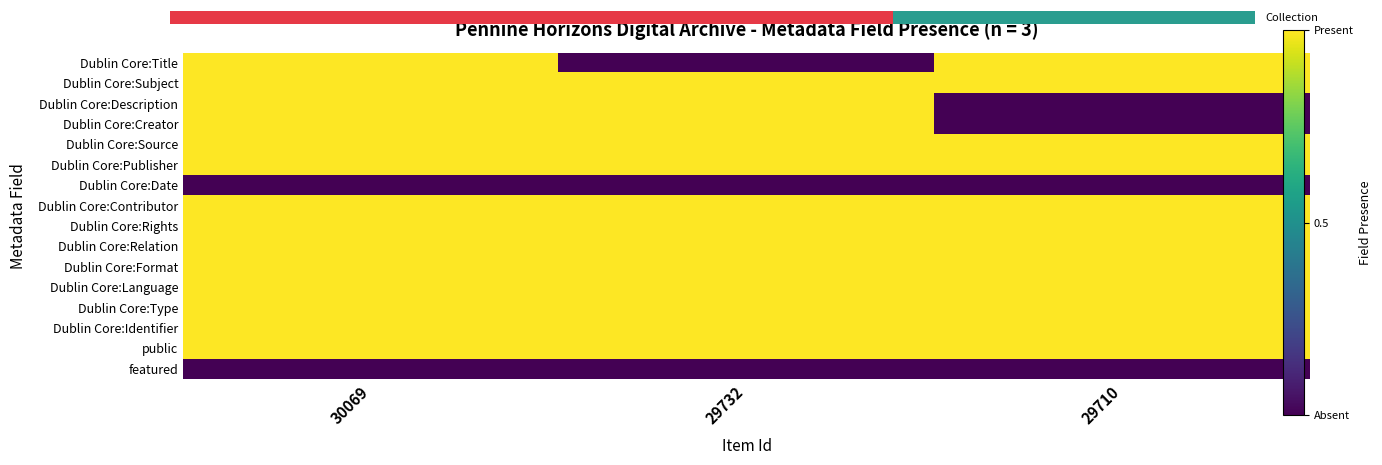

True or false: Dublin Core:Date has a value of 0 at 30069.

True